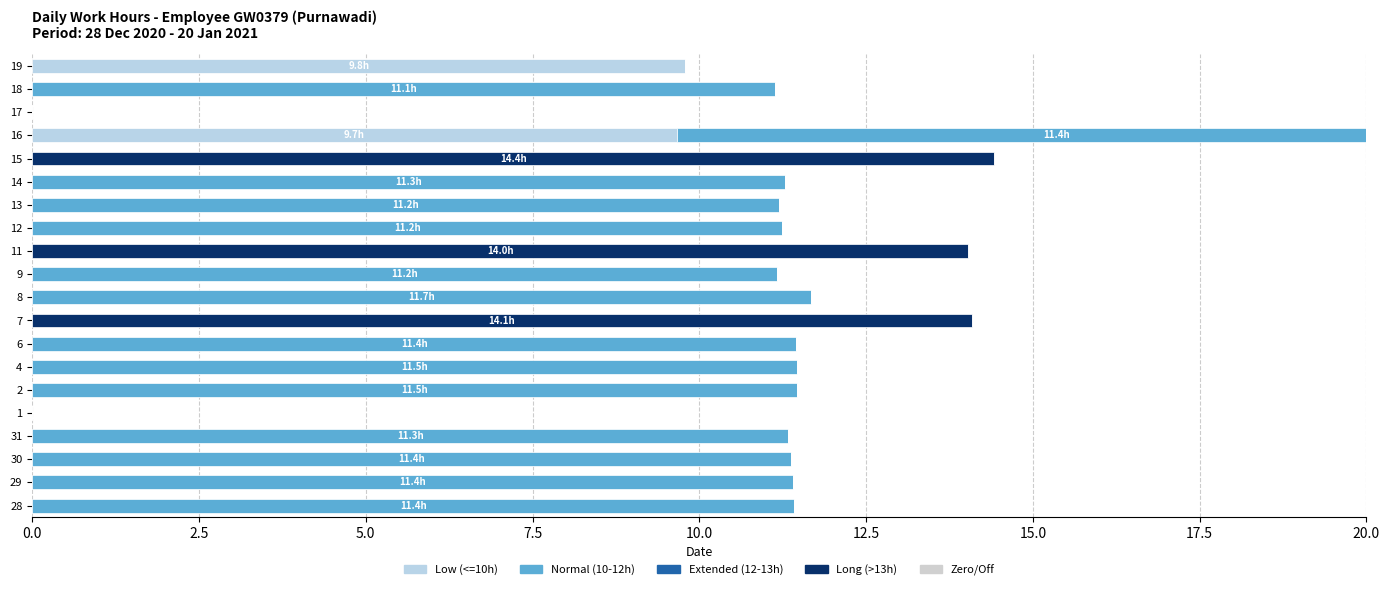

The Zero/Off series shows 0.3 at 17.5. True or false?

False